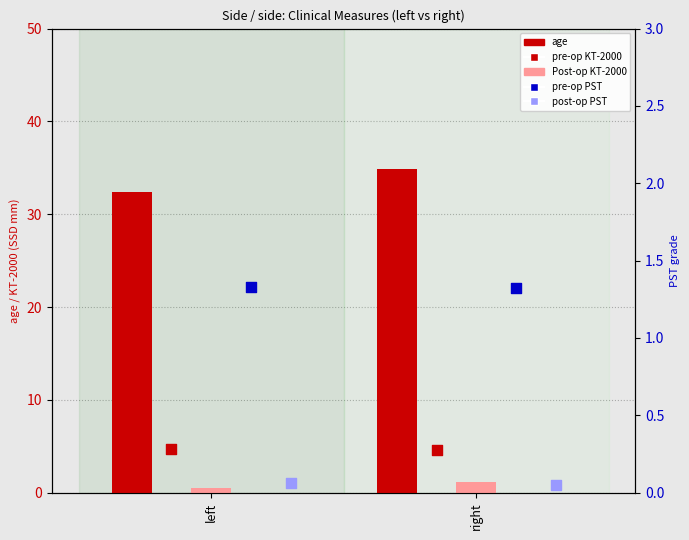

At which category is the sum across all series the highest?

right